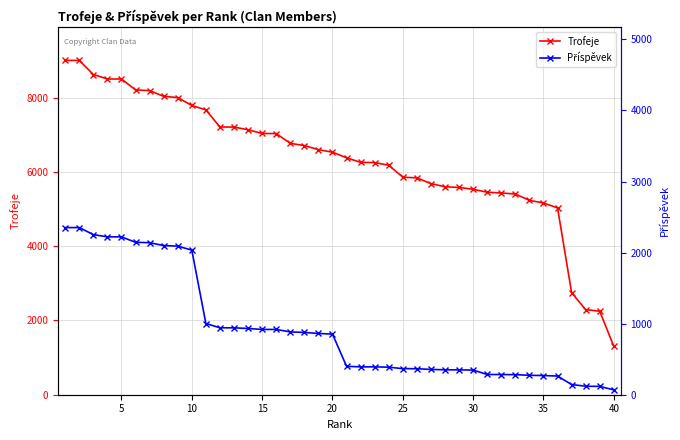

Which series has the widest spread of values?

Trofeje